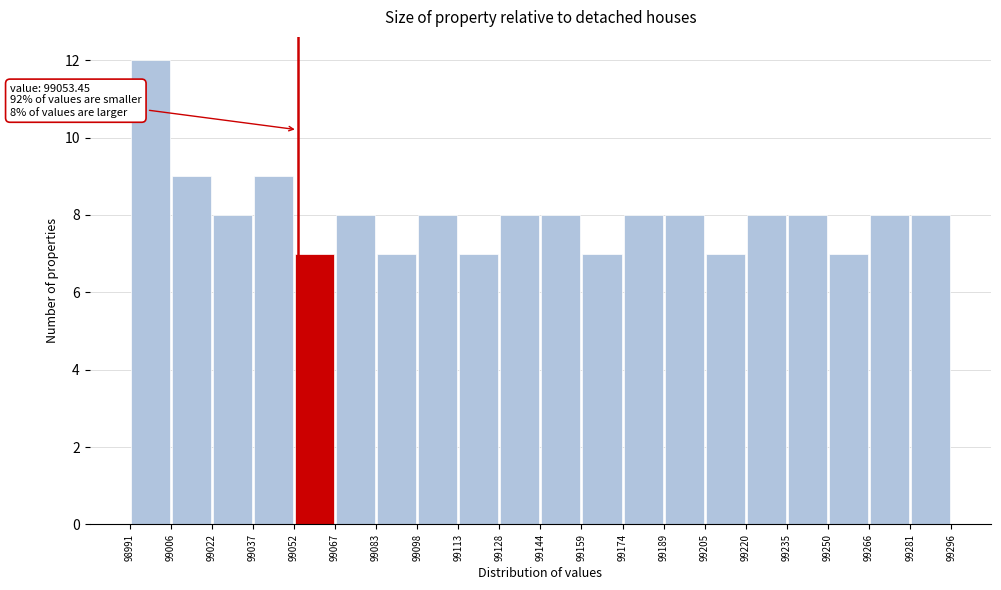

Which range on the x-axis has the tallest bar?

98991 to 99006